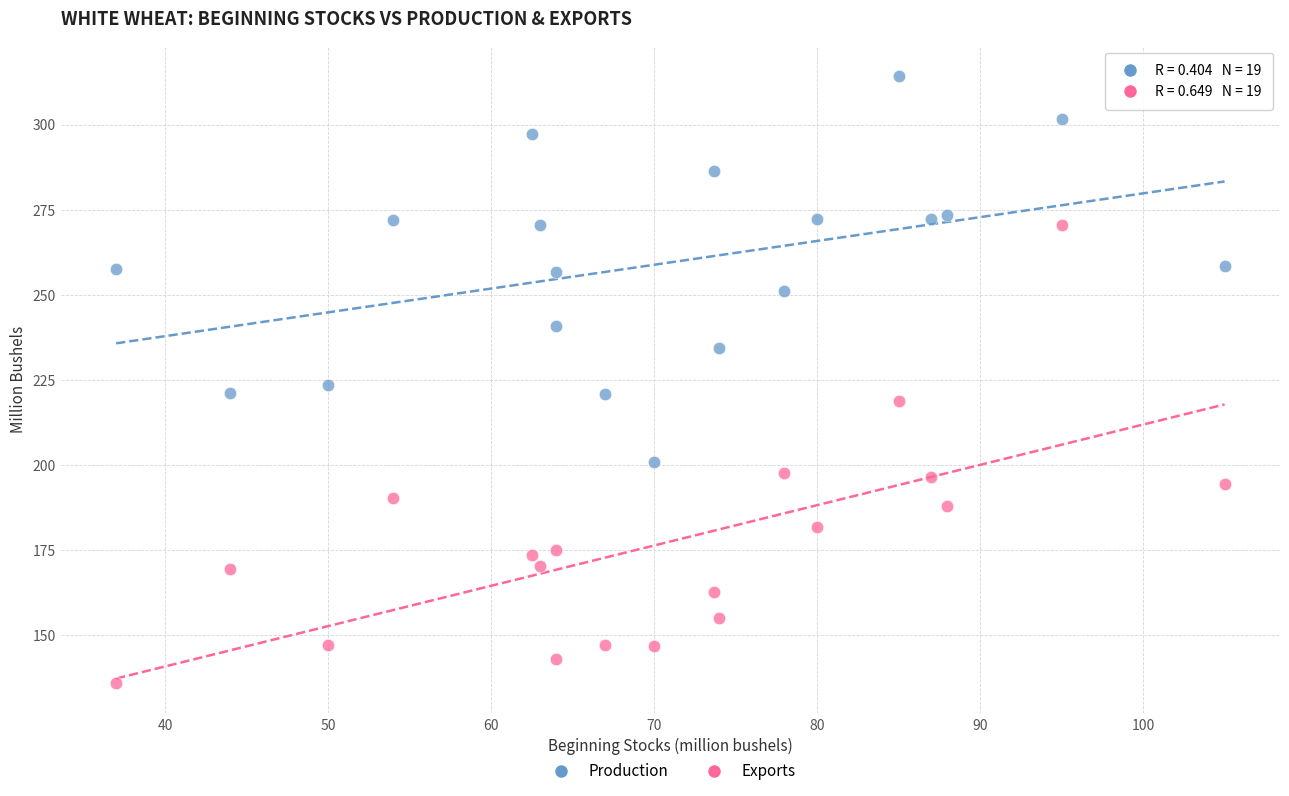

In the Exports series, what Y value is closest to 203?

197.7